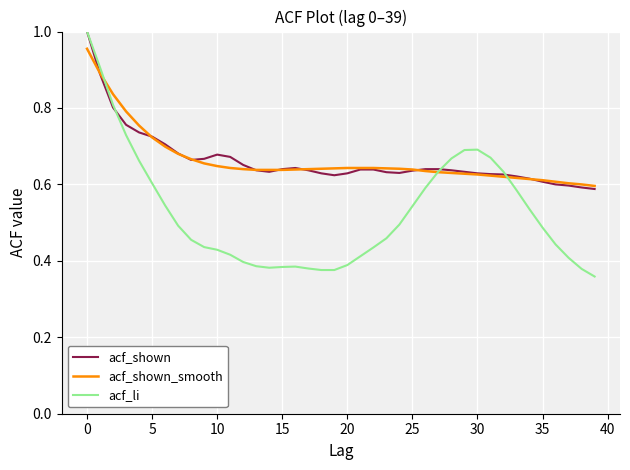

What is the smallest value displayed?

0.4